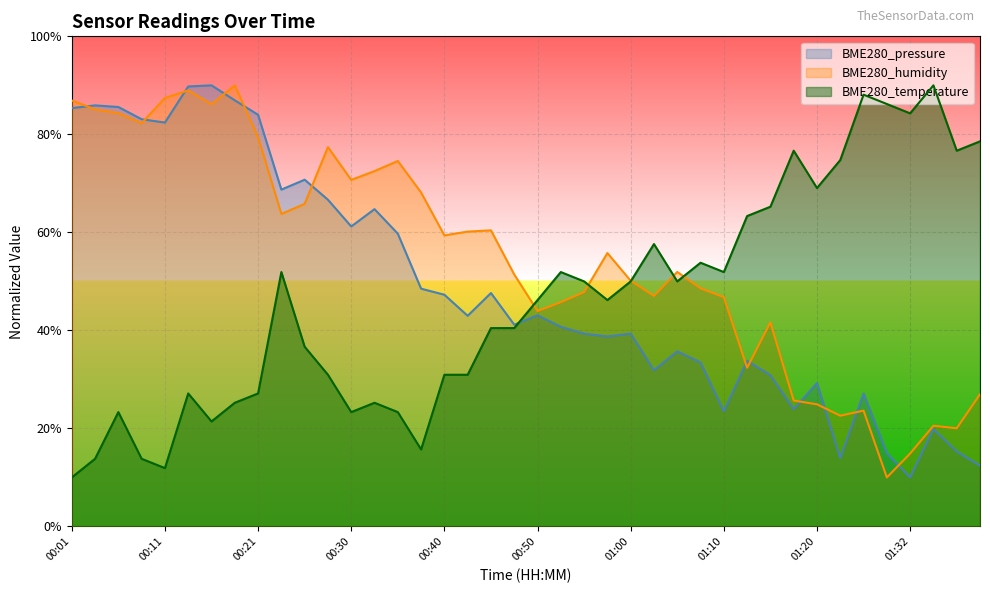

What is the label of the 22nd point from the left?

00:52